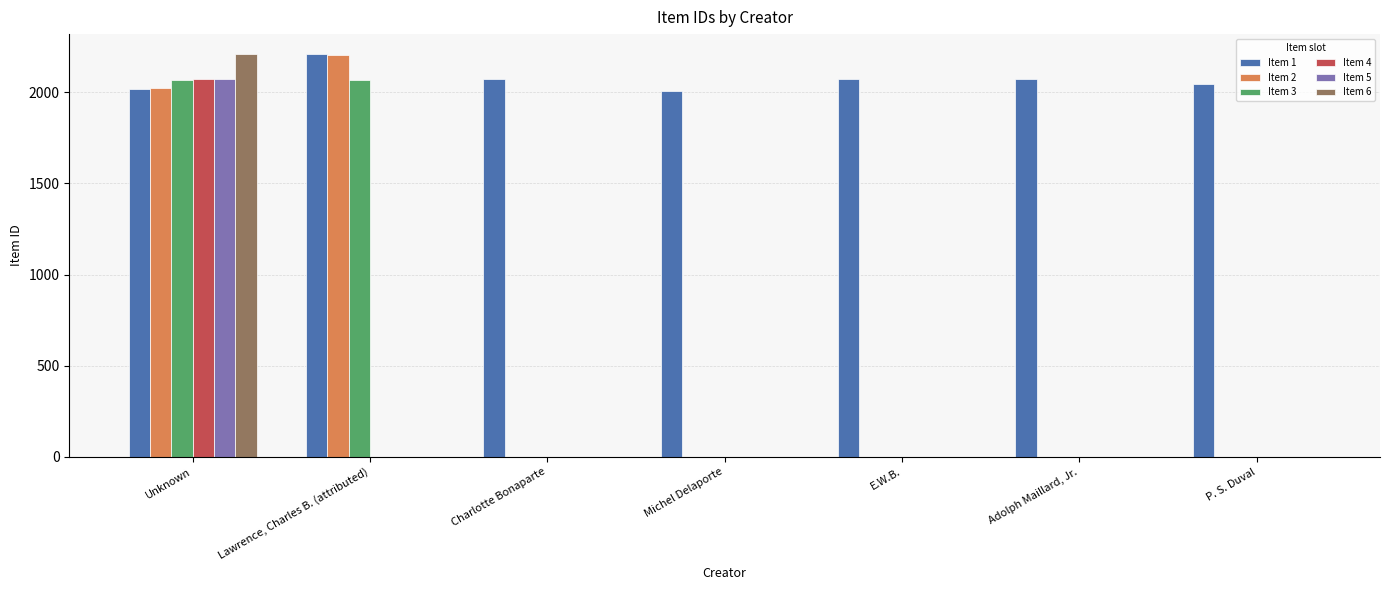

Which series changed the most between Unknown and Michel Delaporte?

Item 6